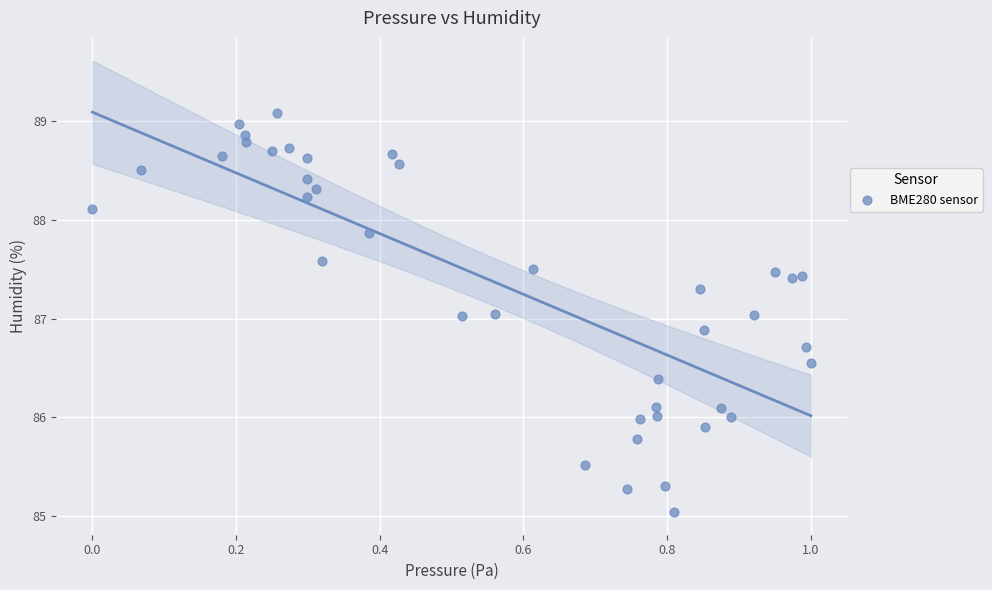

What is the range of Y values (max minus min)?

4.0